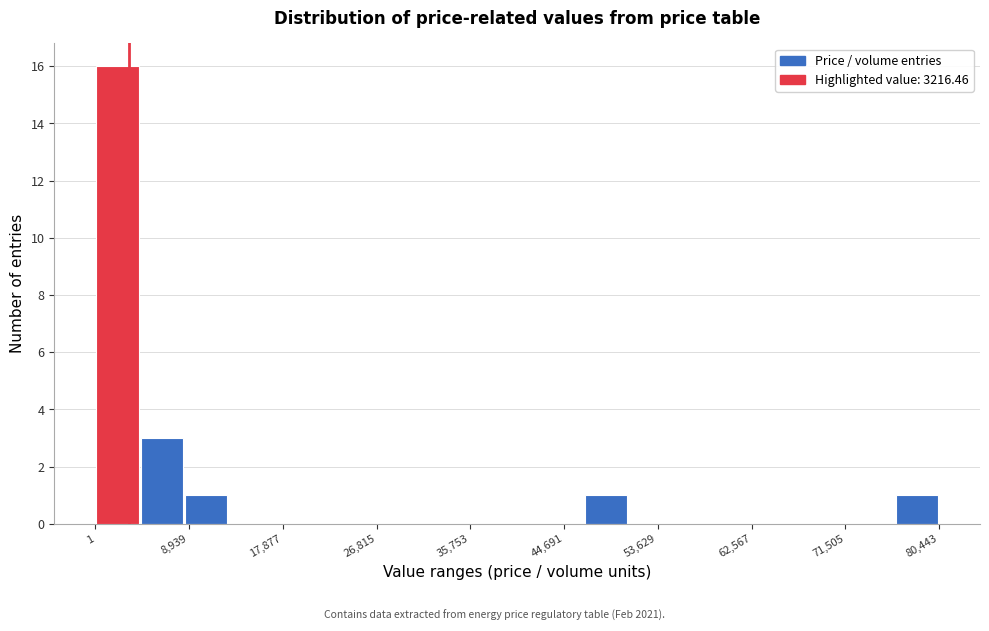

Reading left to right, transcribe this chart: for each bar, give the range it covers on the x-axis and its height. Neither the bar edges nor the heights are printed on the chart, so give them approximately, as read against the axes.

0 to 4000: 16
4000 to 8000: 3
8000 to 13000: 1
13000 to 17000: 0
17000 to 21000: 0
21000 to 25000: 0
25000 to 30000: 0
30000 to 34000: 0
34000 to 38000: 0
38000 to 42000: 0
42000 to 47000: 0
47000 to 51000: 1
51000 to 55000: 0
55000 to 59000: 0
59000 to 64000: 0
64000 to 68000: 0
68000 to 72000: 0
72000 to 76000: 0
76000 to 80000: 1